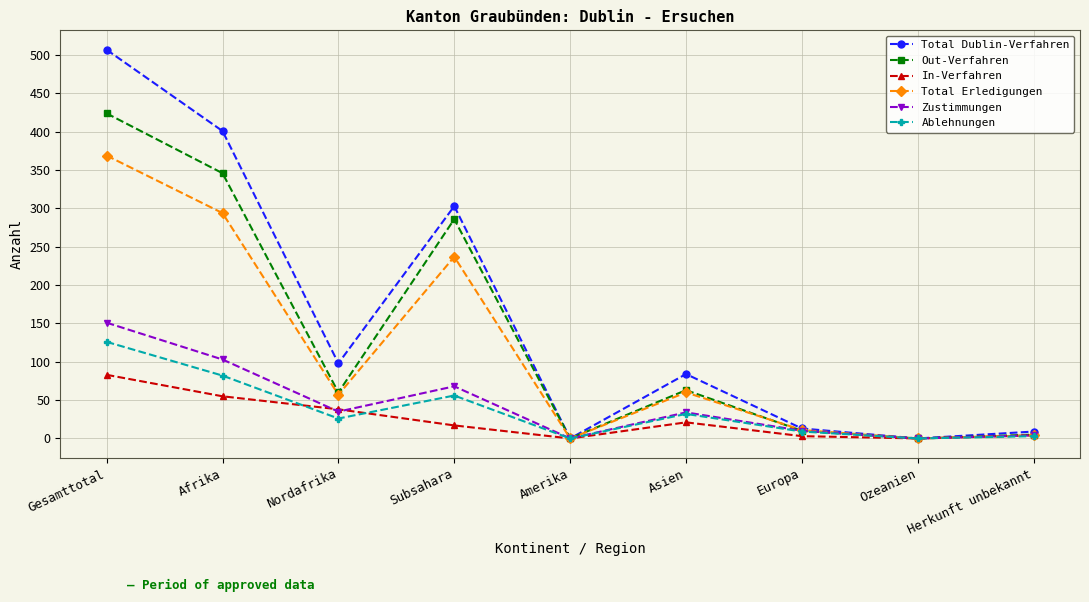

What is the label of the 8th point from the left?

Ozeanien